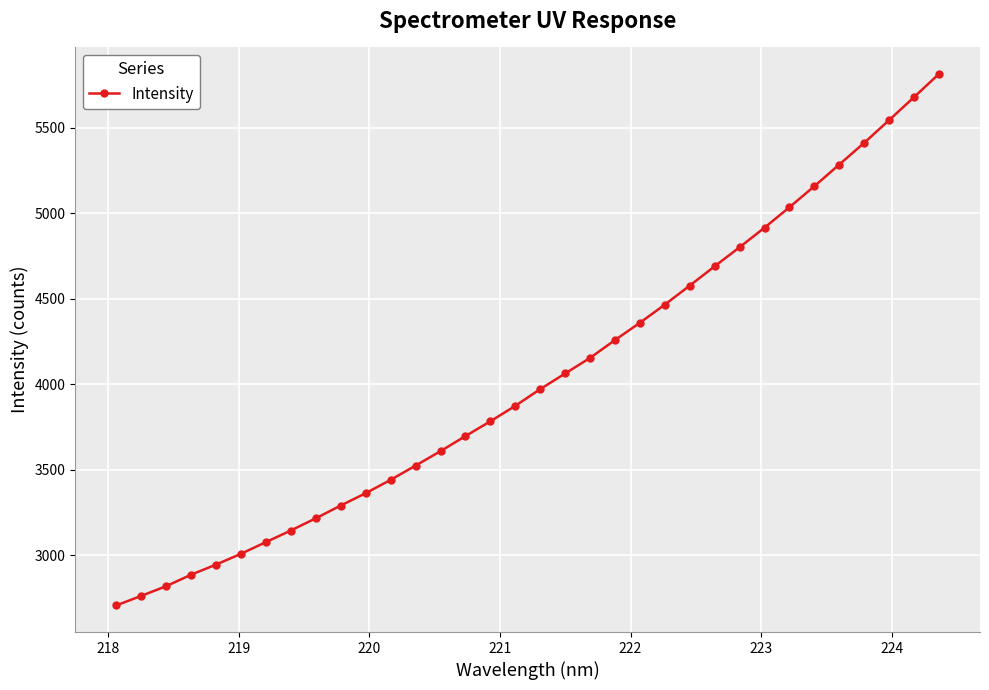

What is the minimum value shown in the chart?

2705.8